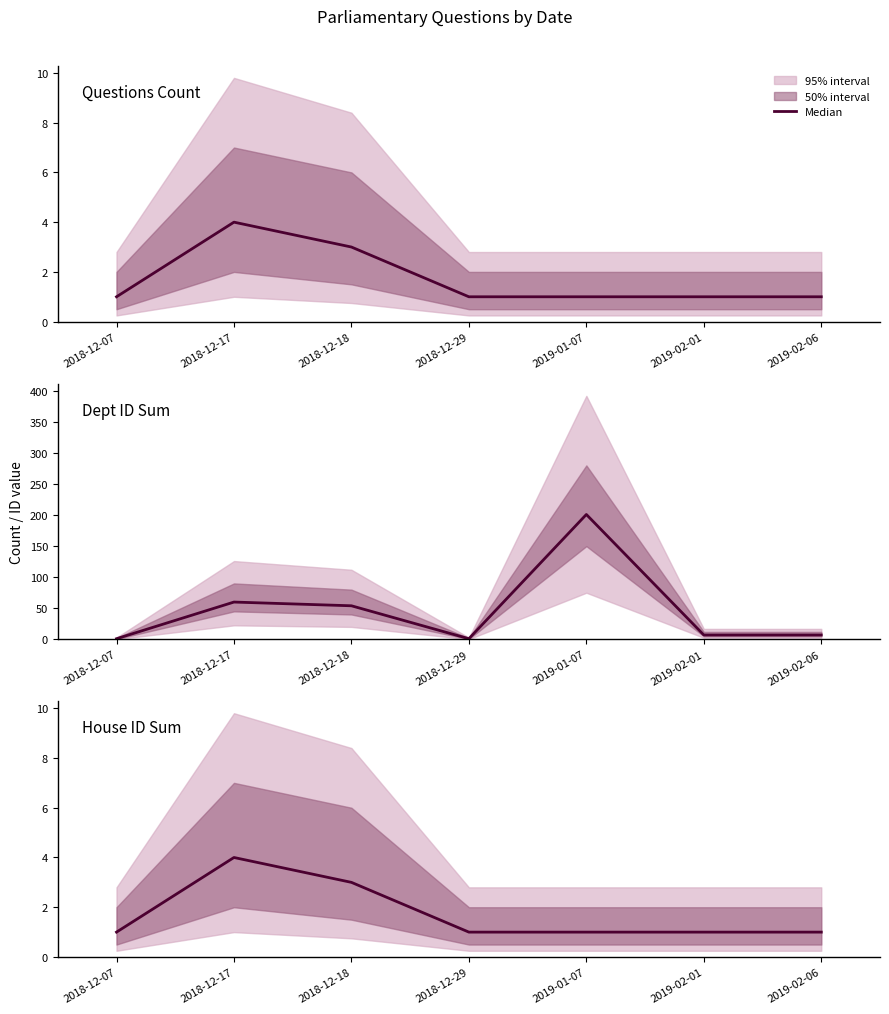

What is the maximum value shown in the chart?

201